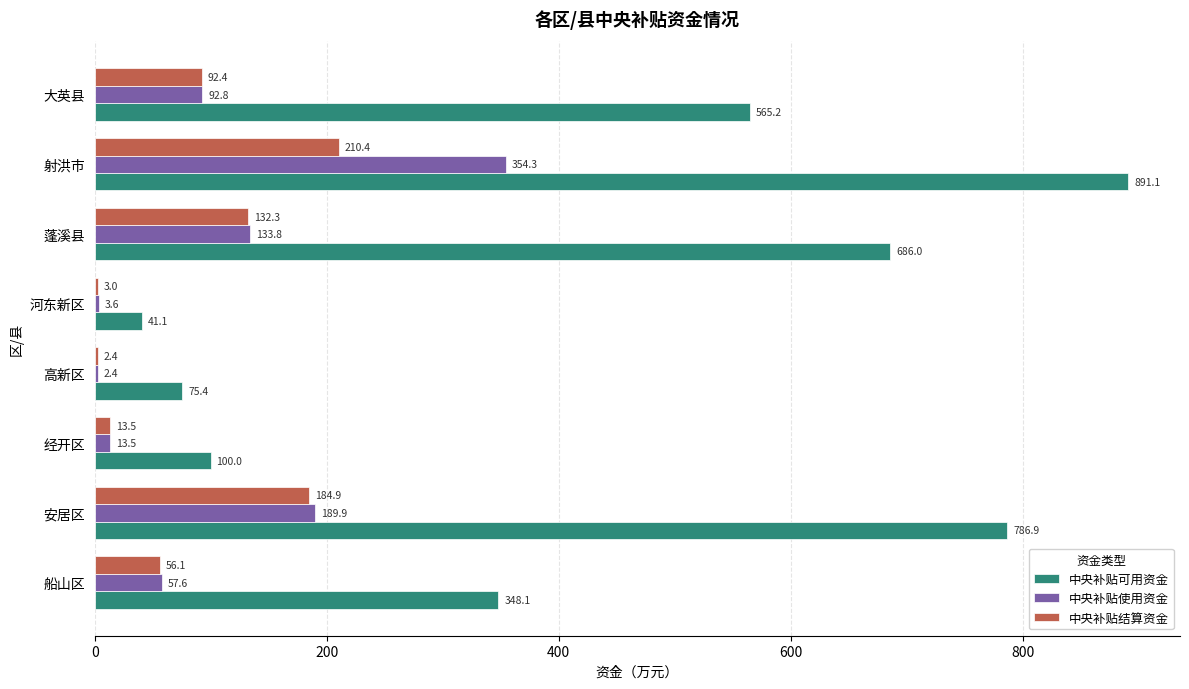

Read the 中央补贴结算资金 value at 船山区.

56.1